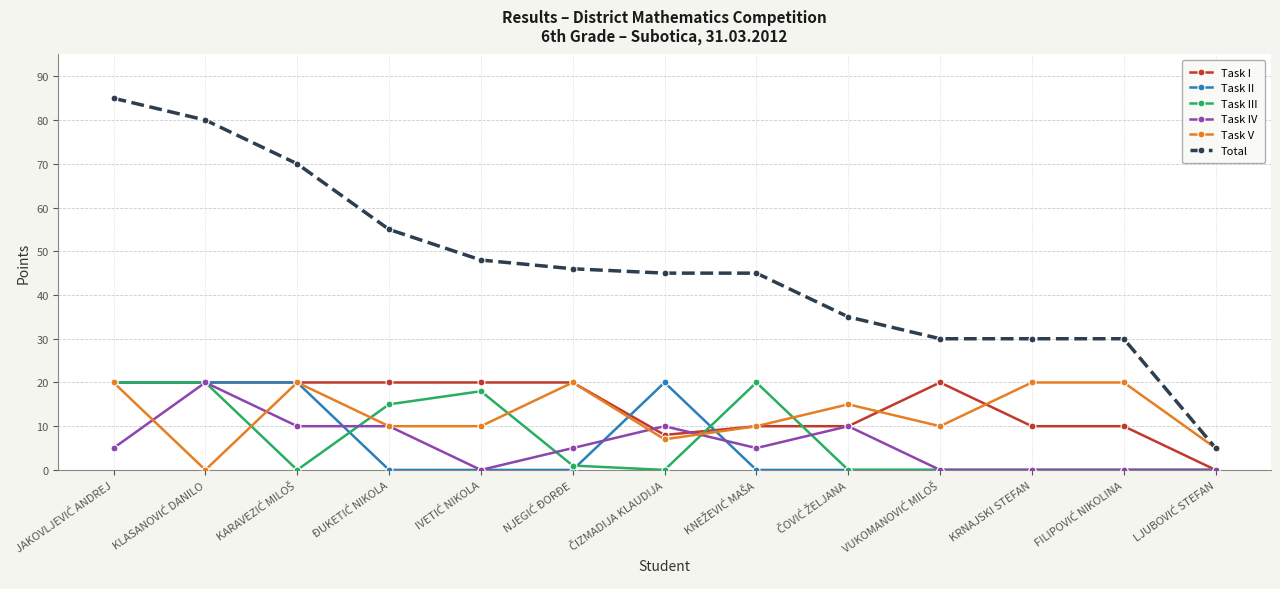

What is the value of the Task IV point at the 2nd from the left?

20